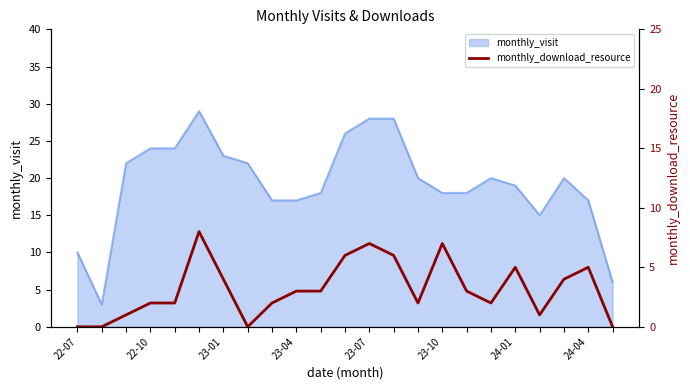

How many categories are shown in the chart?

23